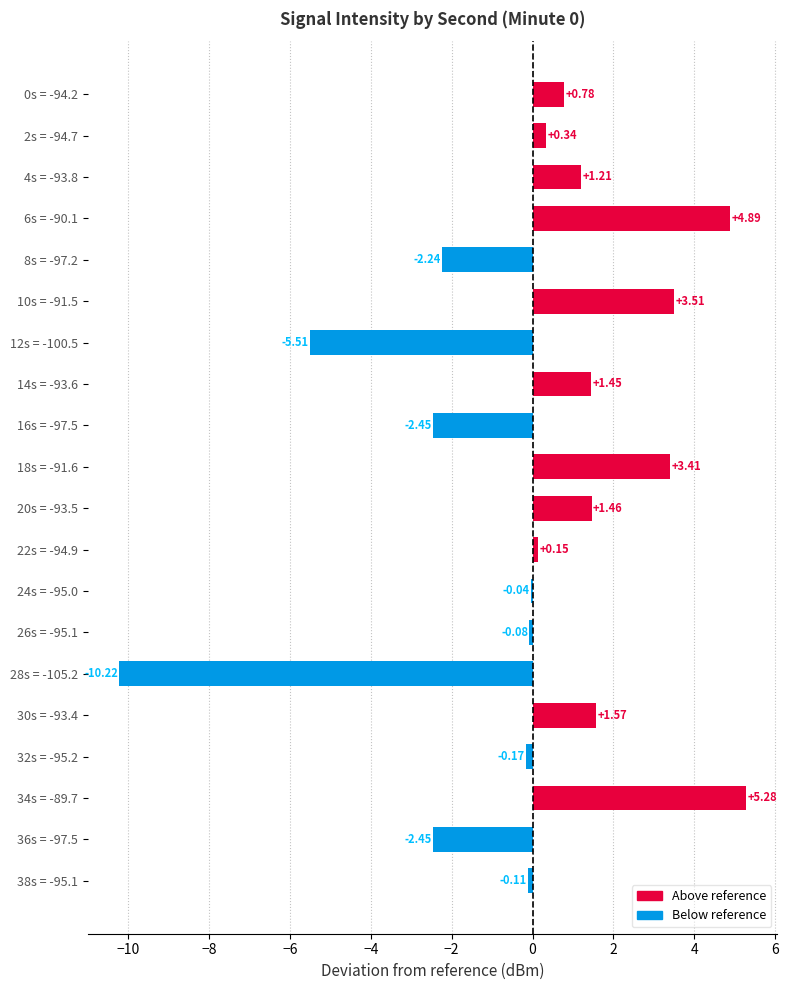

What is the change in value from 4s = -93.8 to 18s = -91.6?

+2.2